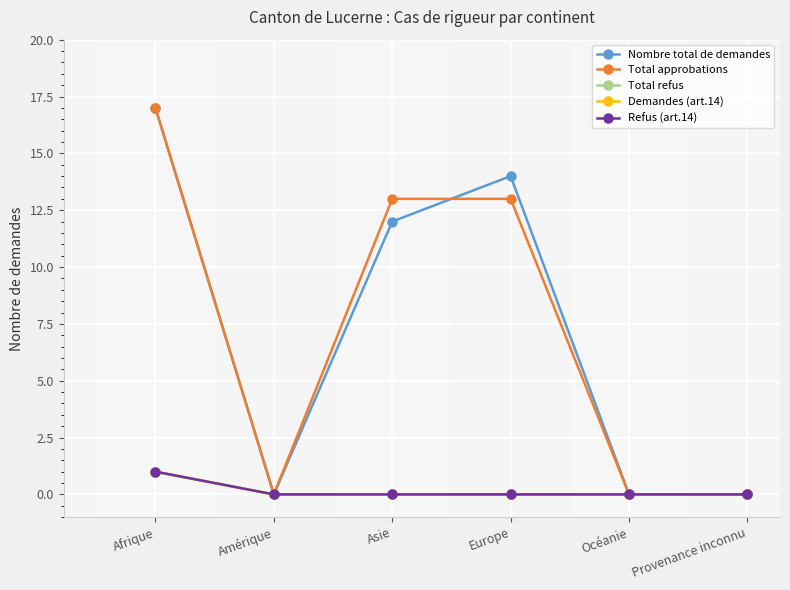

How many interior local valleys does the Nombre total de demandes series have?

1